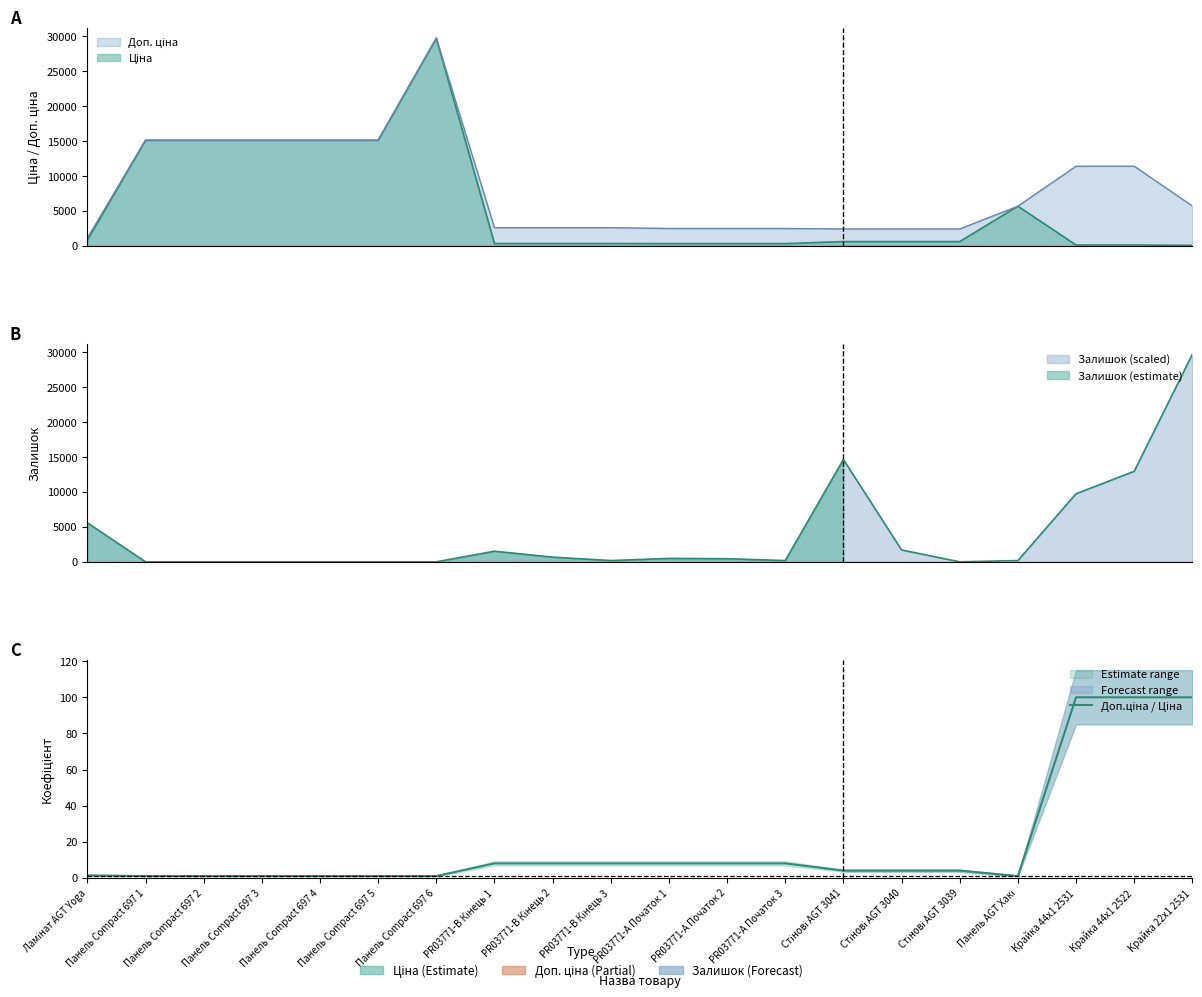

What is the minimum value shown in the chart?

1.0